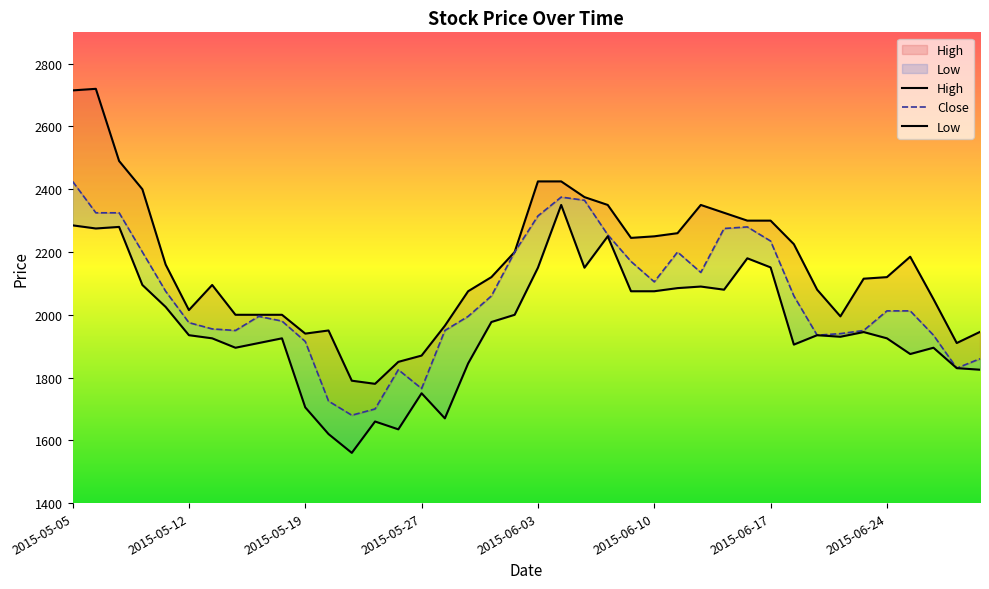

What is the value of the Close point at the 20th from the left?

2200.0